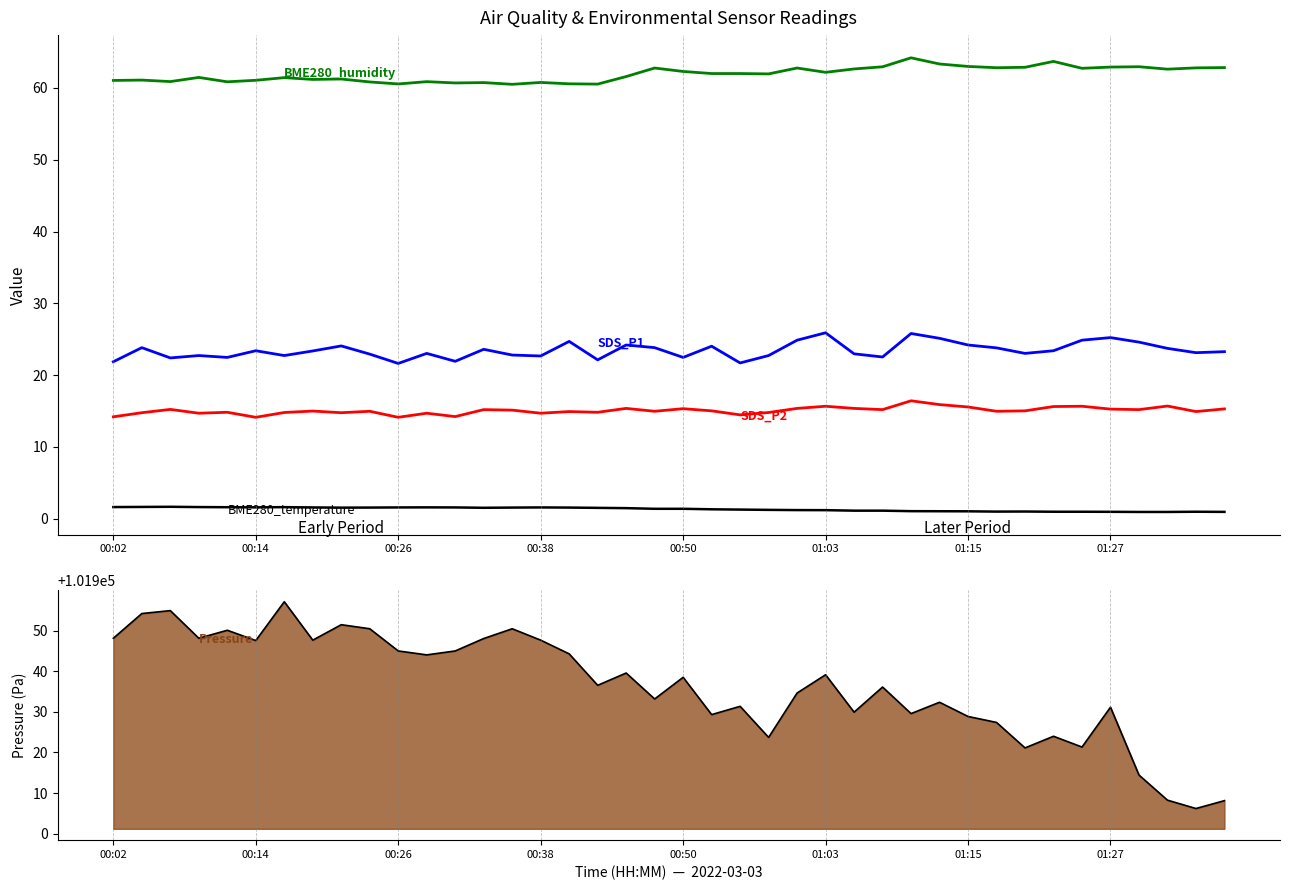

List the series in order of their peak value, highest first.

BME280_pressure, BME280_humidity, SDS_P1, SDS_P2, BME280_temperature